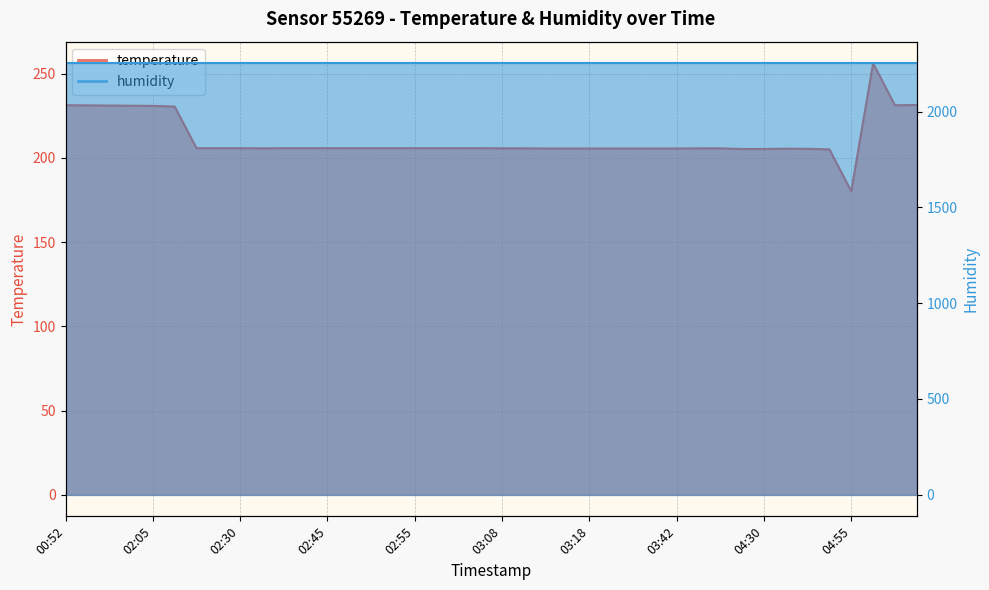

What is the change in value from 02:10 to 03:24?

-0.2